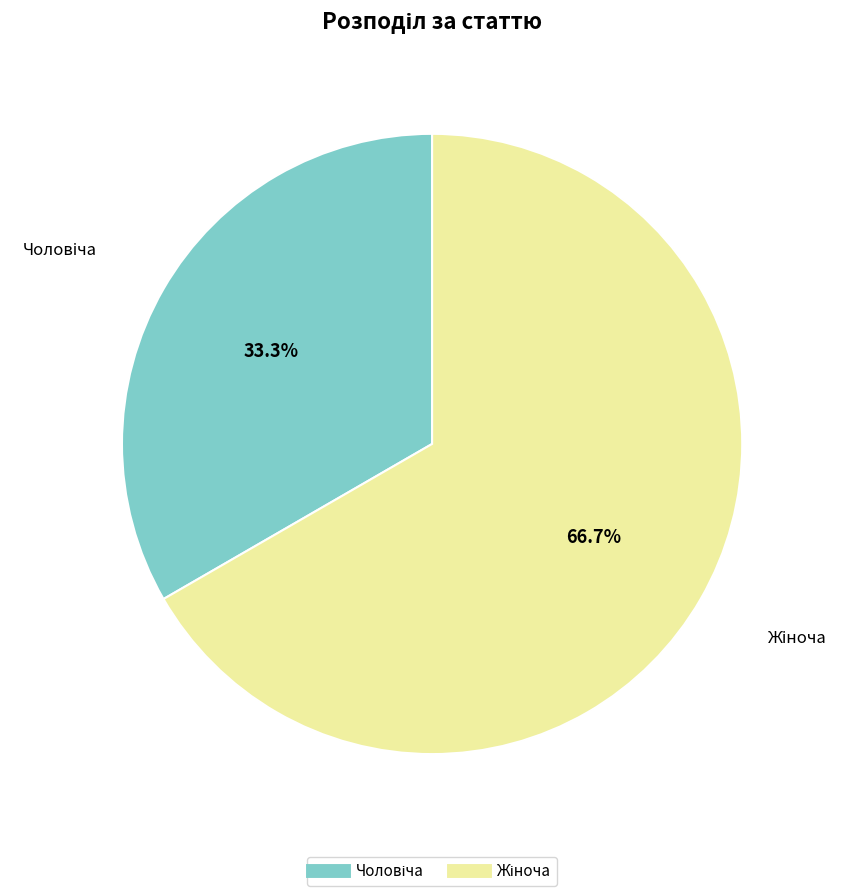

Is there a majority slice in this chart?

Yes